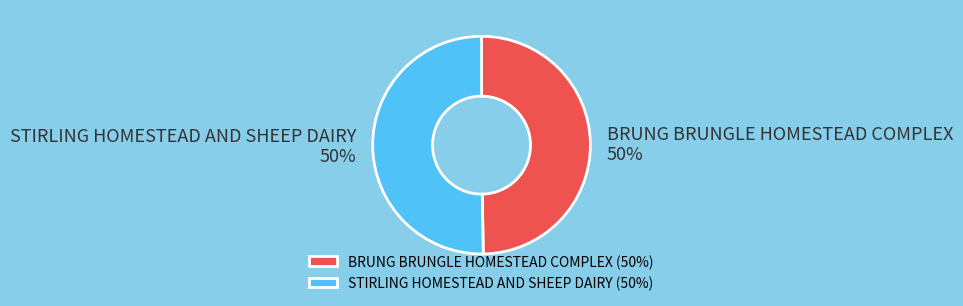

Is it true that STIRLING HOMESTEAD AND SHEEP DAIRY is 50% of the pie?

True